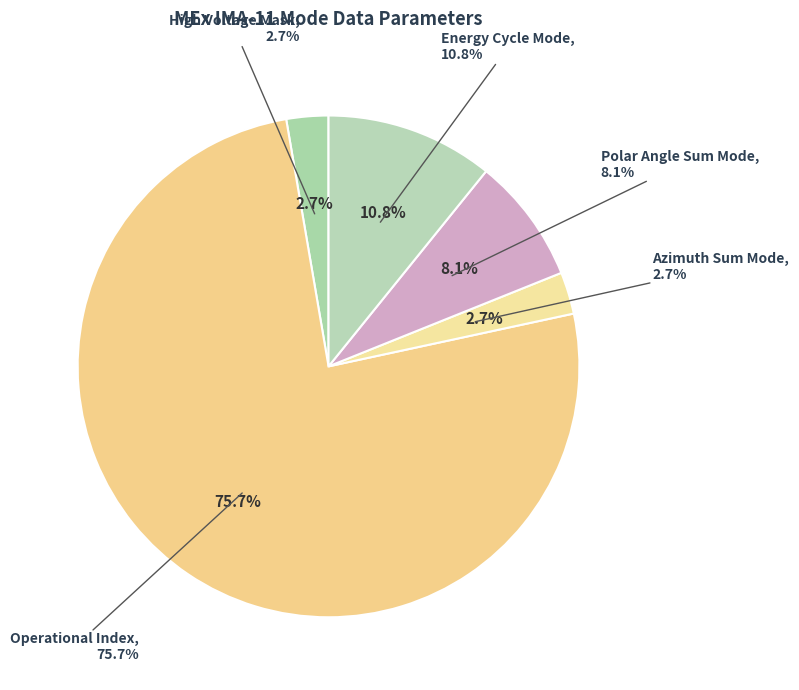

True or false: Shadow Mask accounts for 7% of the total.

False